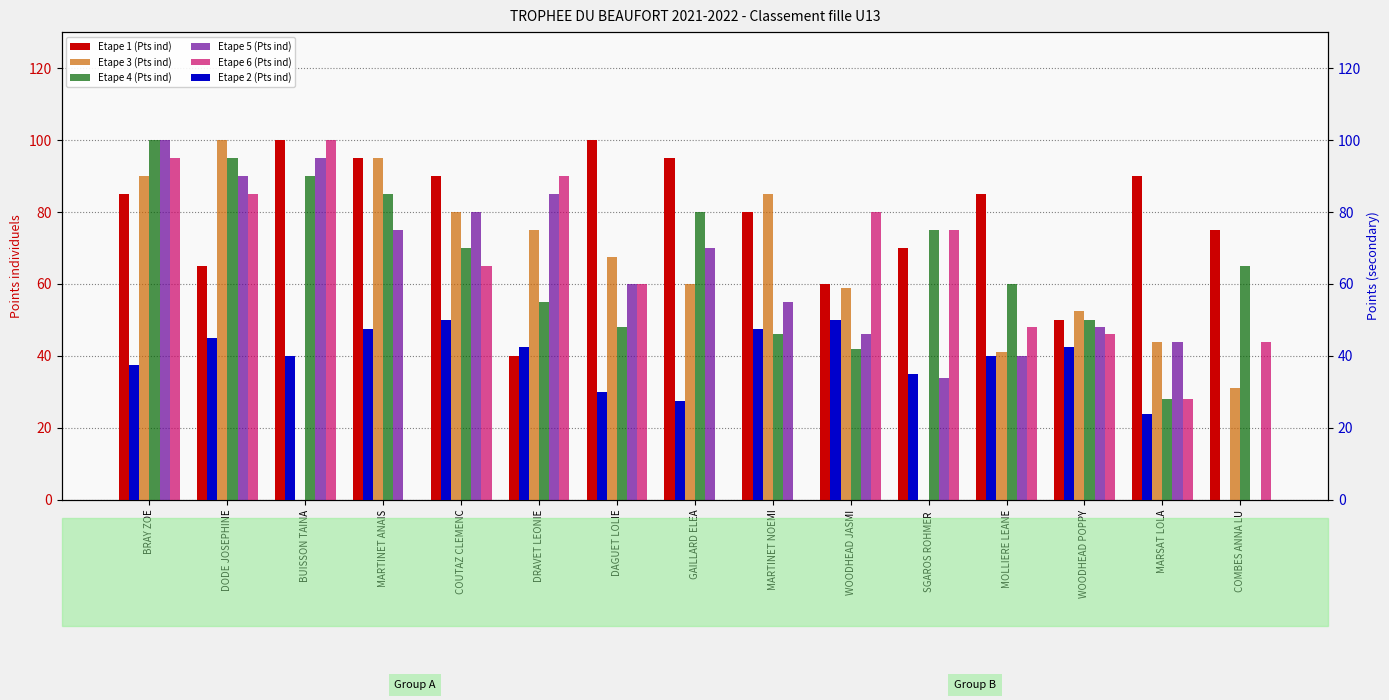

How many bars are there in each group?

6